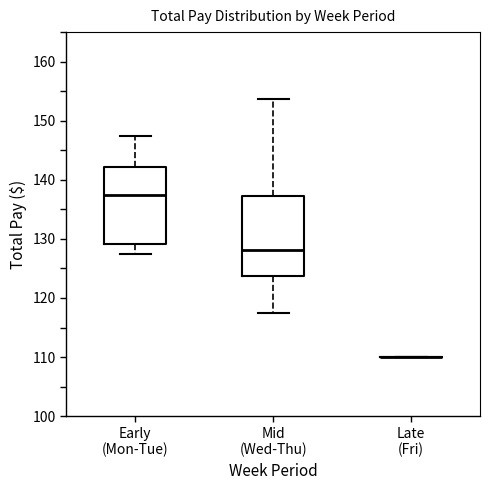

Reading left to right, transcribe this box plot: for each box, give where its median line is, the range the box spans, and where its two whiskers end, as read against the y-axis. The values are not printed on the chart, so give them approximately, as read against the axis.

Early (Mon-Tue): median 138, box 129 to 142, whiskers 128 to 148
Mid (Wed-Thu): median 128, box 124 to 137, whiskers 118 to 154
Late (Fri): box collapsed to a line at 110, whiskers 110 to 110